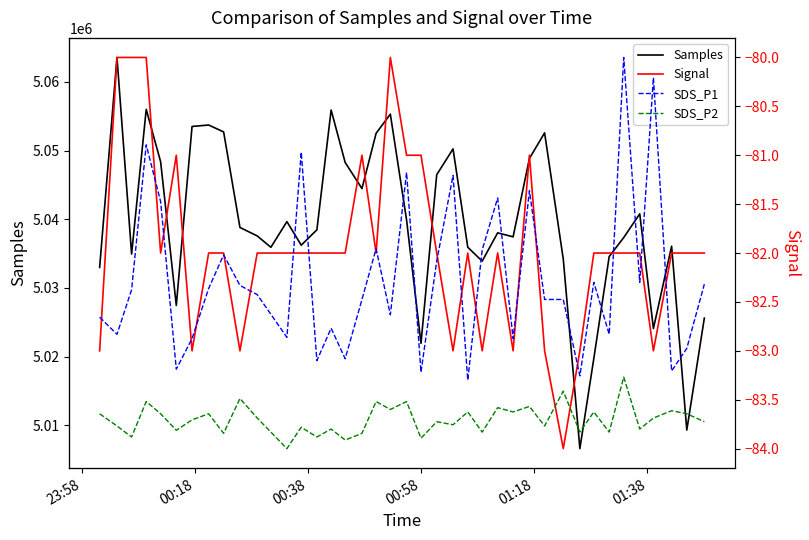

What is the minimum value for Samples?

5006590